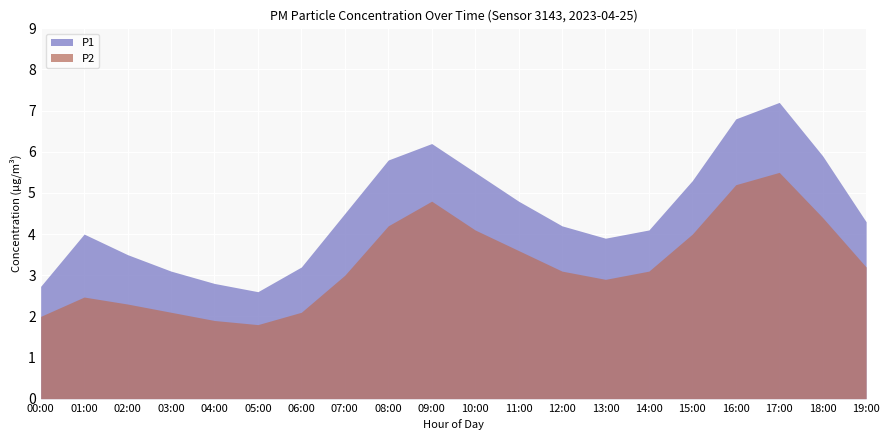

What is the total value across all series at 13:00?

6.8